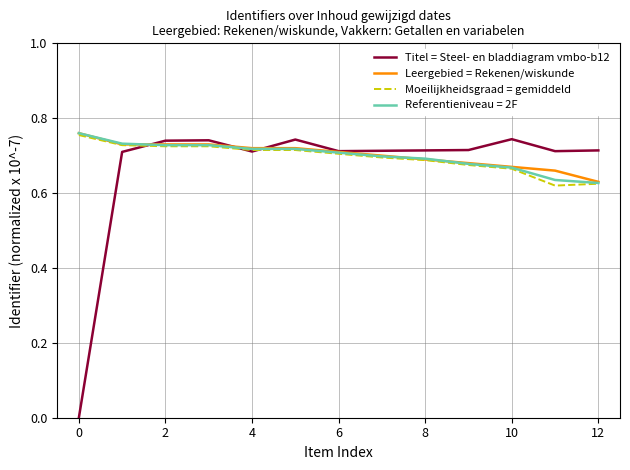

Which series has the widest spread of values?

Titel = Steel- en bladdiagram vmbo-b12